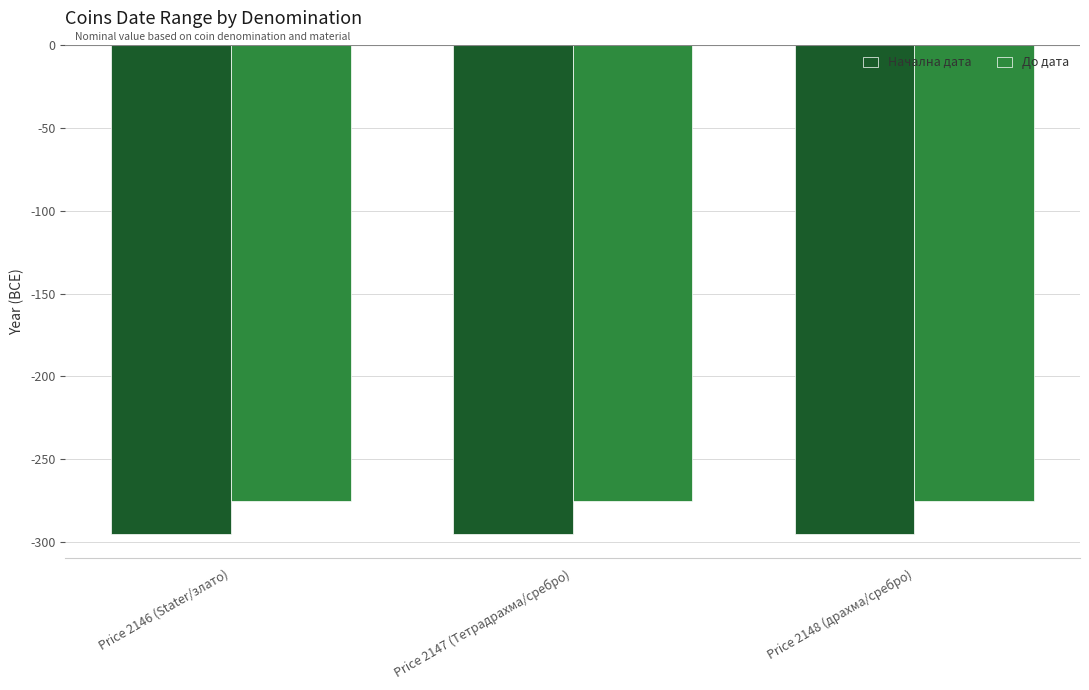

What is the spread (max minus min) of values at Price 2146 (Stater/злато)?

20